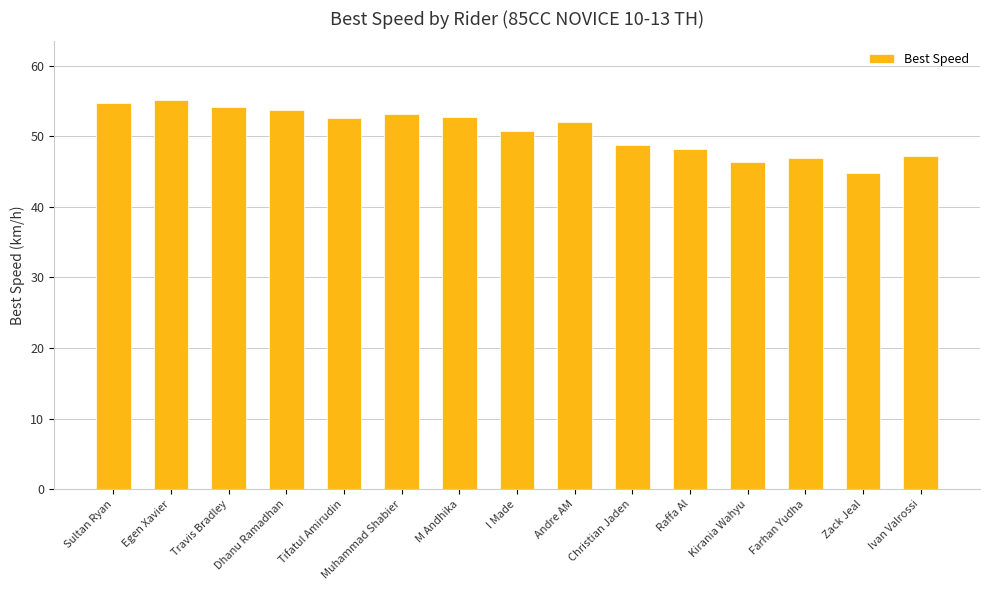

What is the greatest value displayed?

55.2